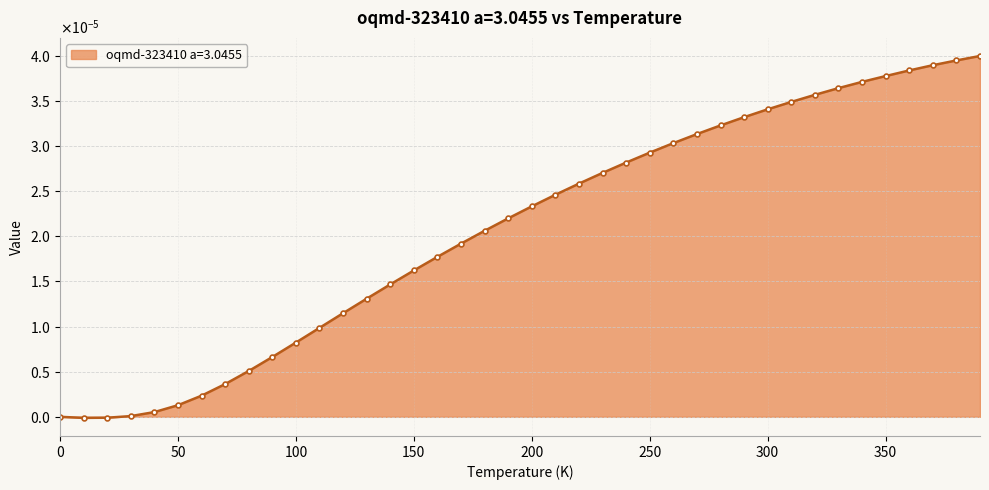

At which category does the chart reach its minimum across all series?

10.0